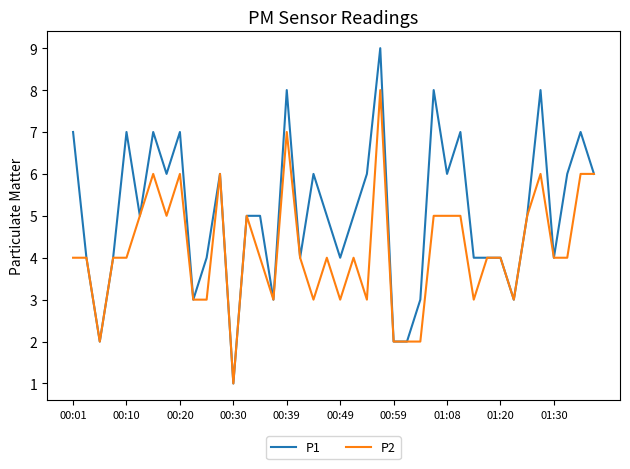

True or false: P2 has more than 1 points higher than both neighbors.

True